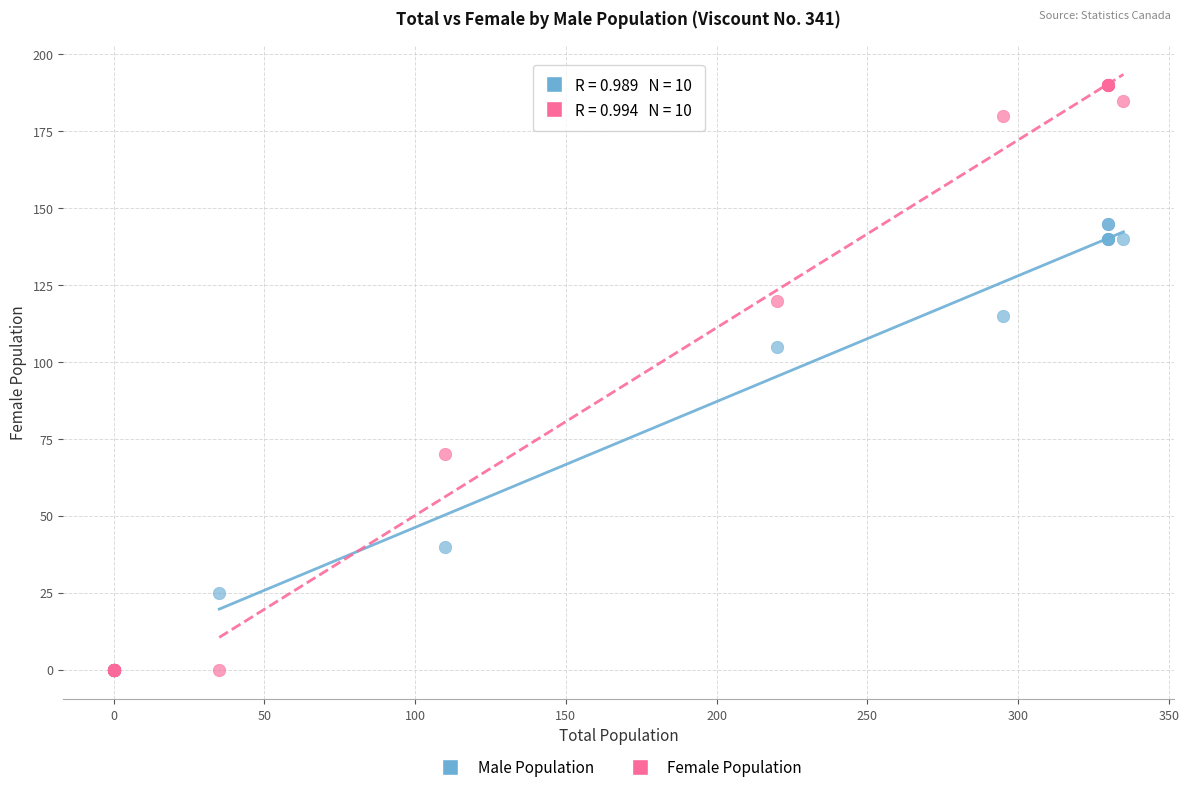

What are all the series names shown in the legend?

Male Population, Female Population